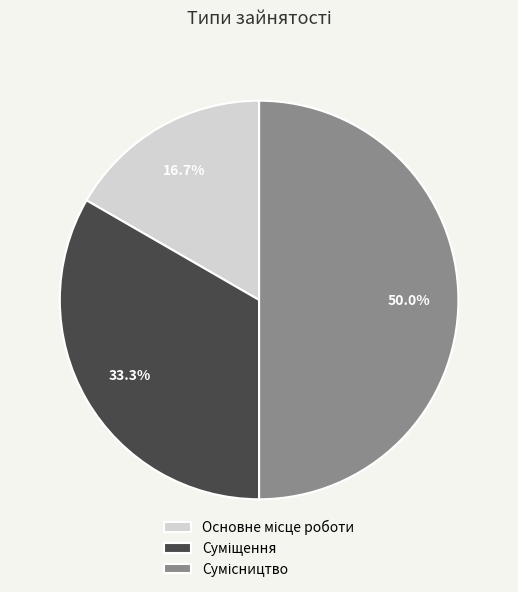

Count the number of slices in the pie.

3